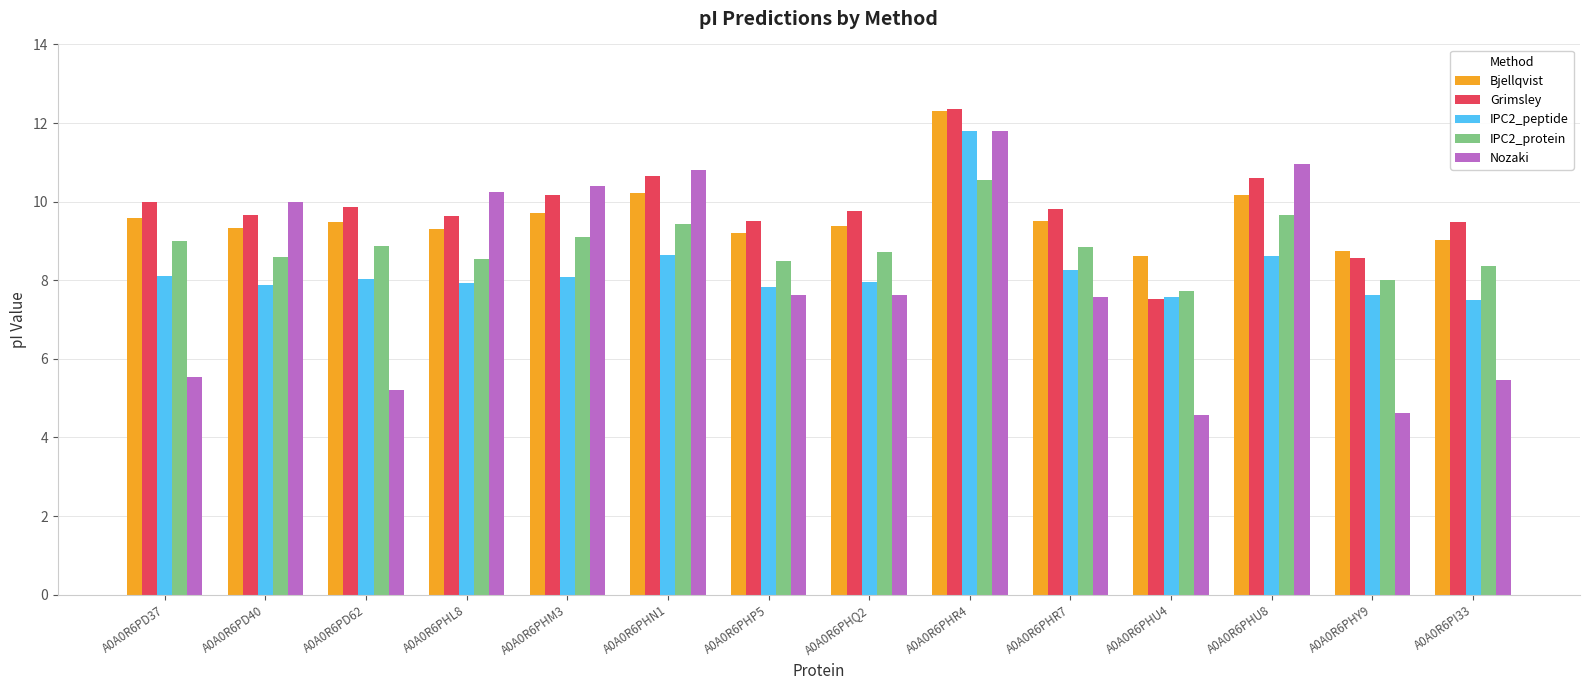

What are all the series names shown in the legend?

Bjellqvist, Grimsley, IPC2_peptide, IPC2_protein, Nozaki